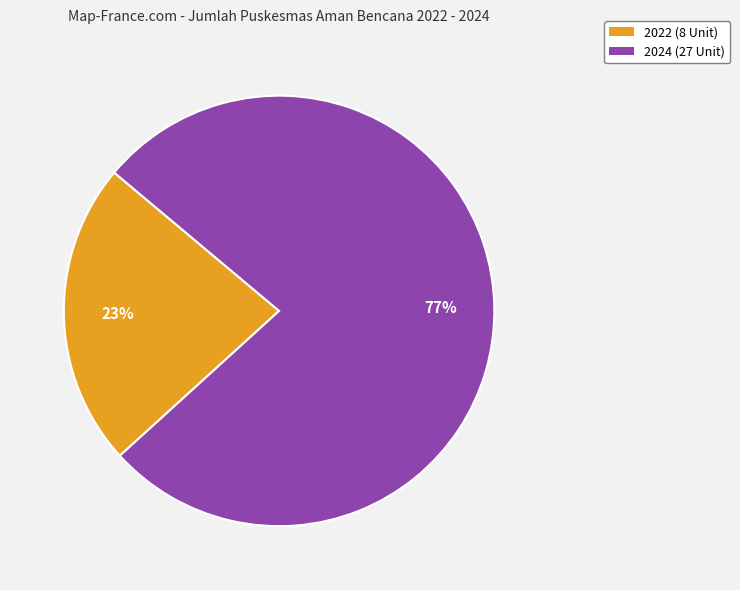

Combined, do 2022 (8 Unit) and 2024 (27 Unit) account for over 50%?

Yes